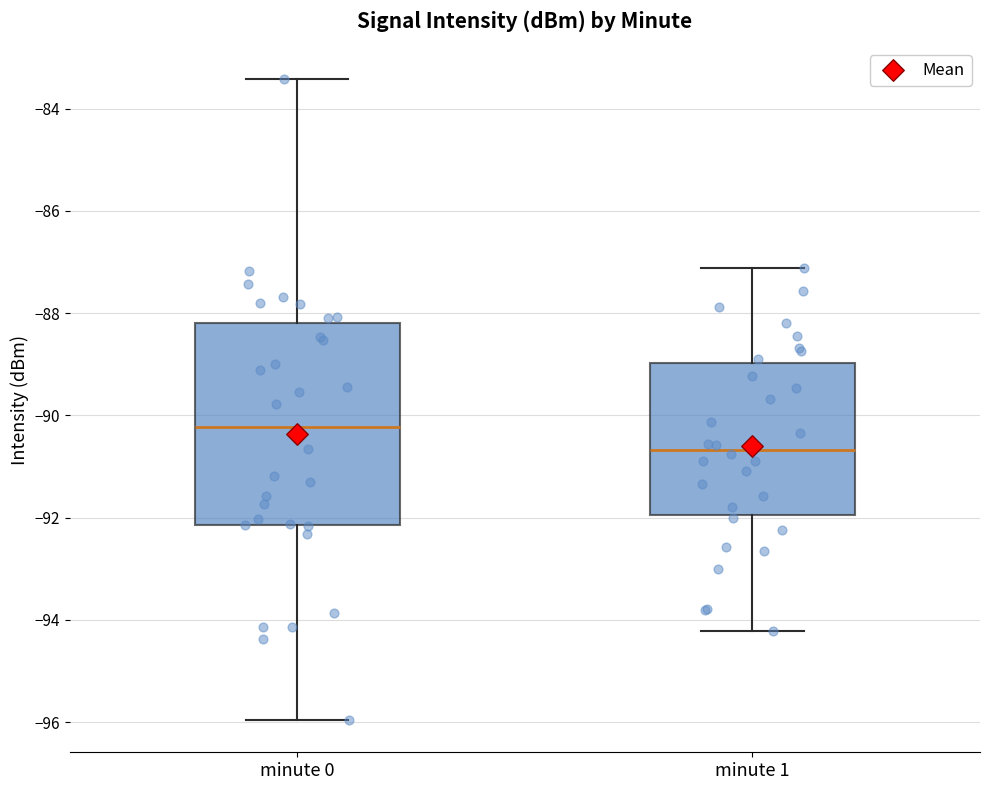

Where is the lower edge of the box for minute 1 on the y-axis? The values are not printed on the chart, so give them approximately, as read against the axis.

-92.0